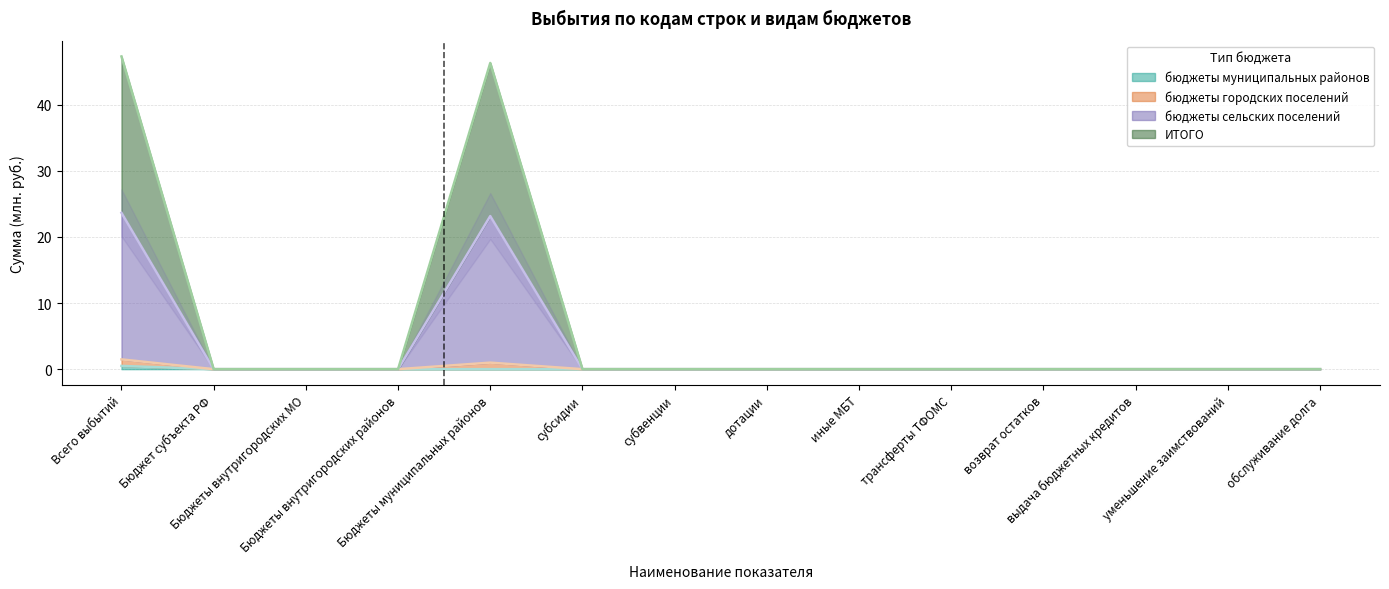

Is it true that бюджеты муниципальных районов equals 0.2 at уменьшение заимствований?

False